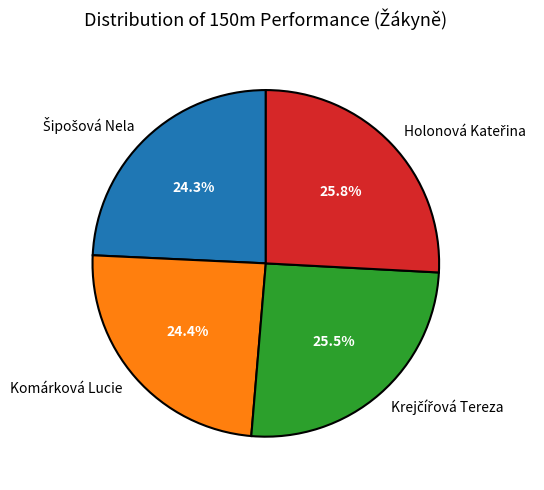

Is there a majority slice in this chart?

No